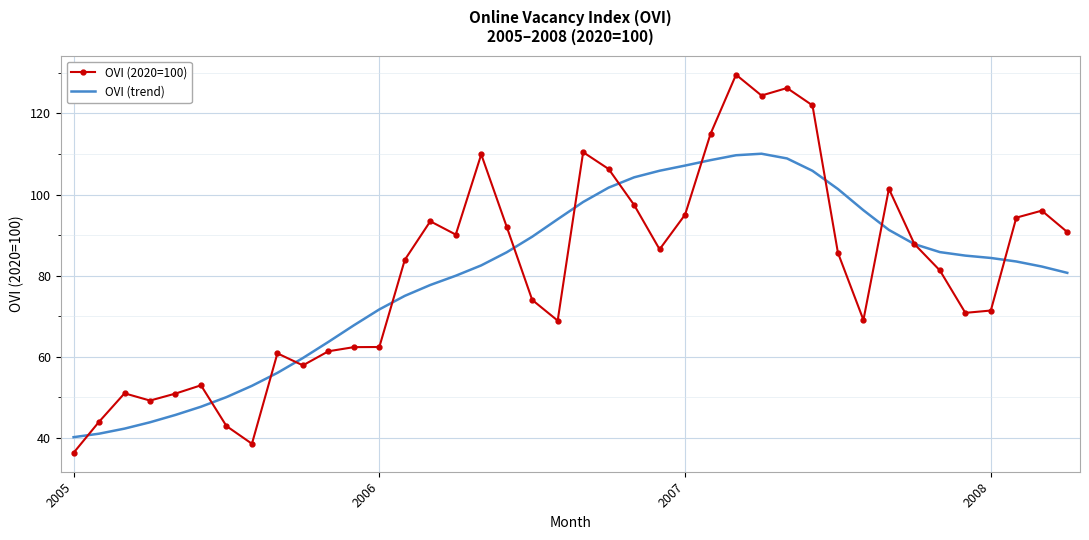

What is the lowest value of the OVI (2020=100) series?

36.3